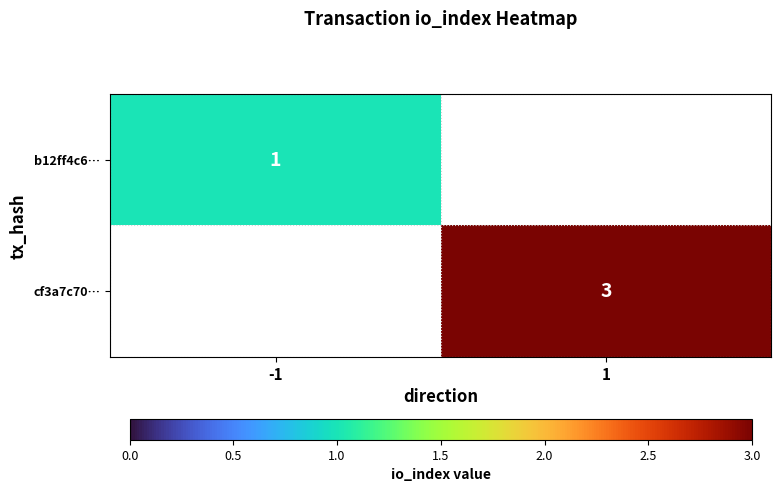

The value of b12ff4c6… at -1 is 1. True or false?

True